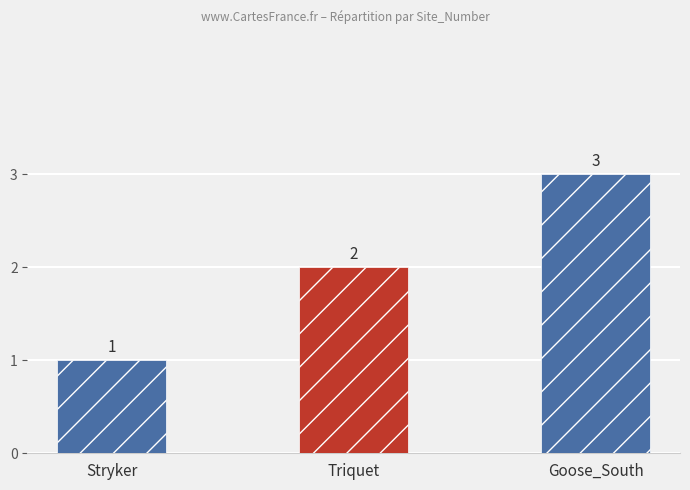

Which has a higher value, Triquet or Goose_South?

Goose_South